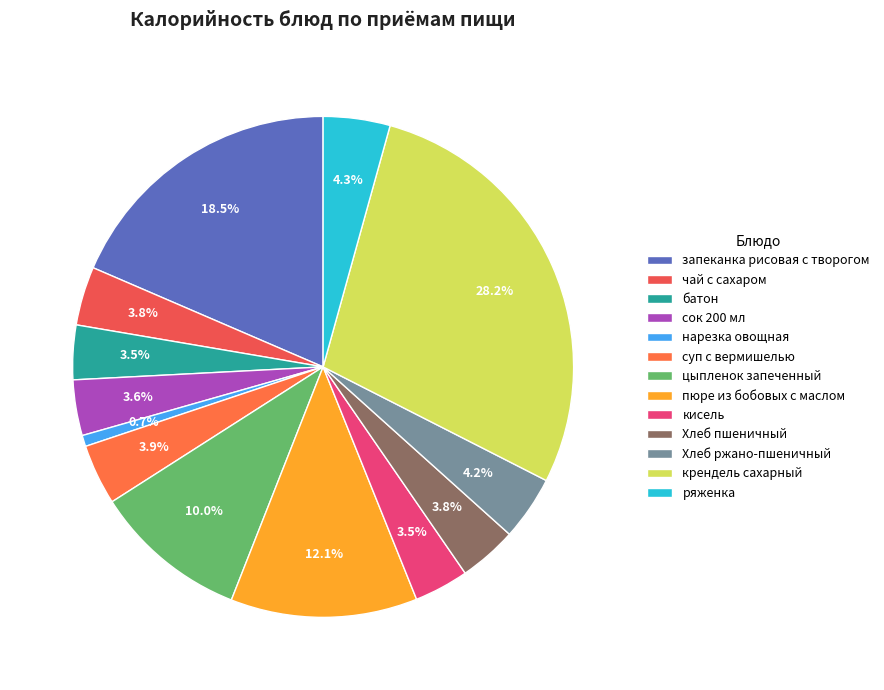

Between запеканка рисовая с творогом and цыпленок запеченный, which is larger?

запеканка рисовая с творогом